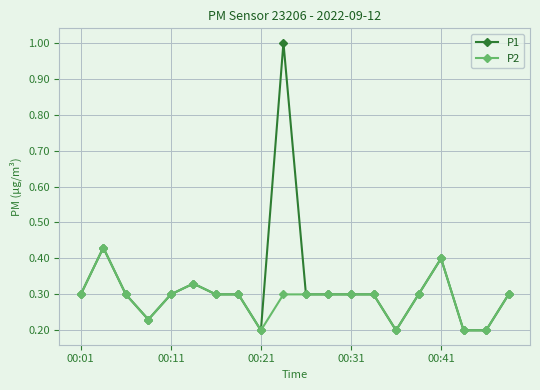

What is the greatest value displayed?

1.0